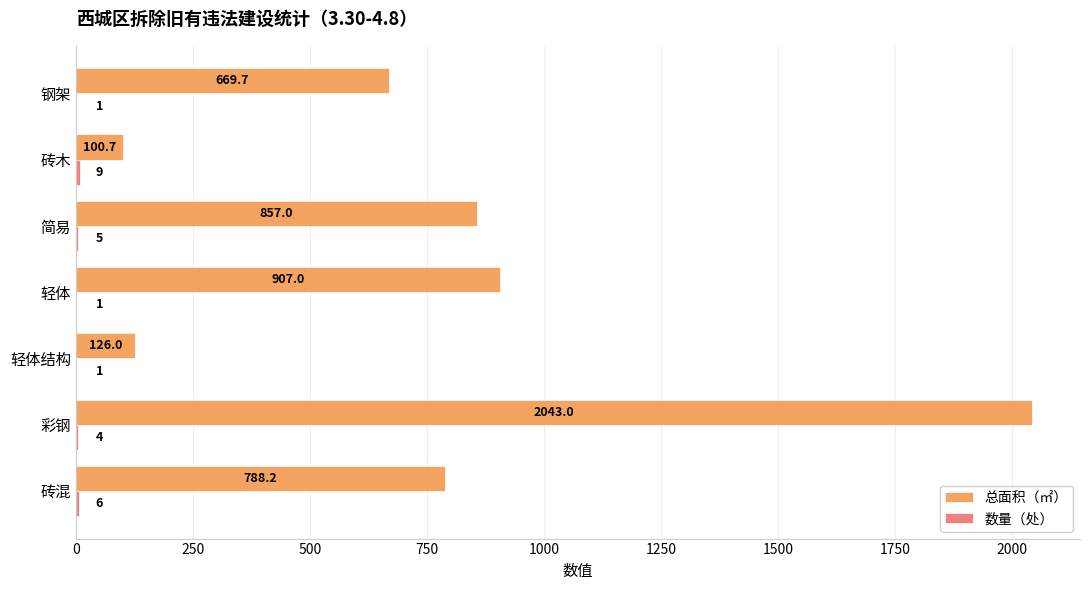

Count the number of data series in this chart.

2